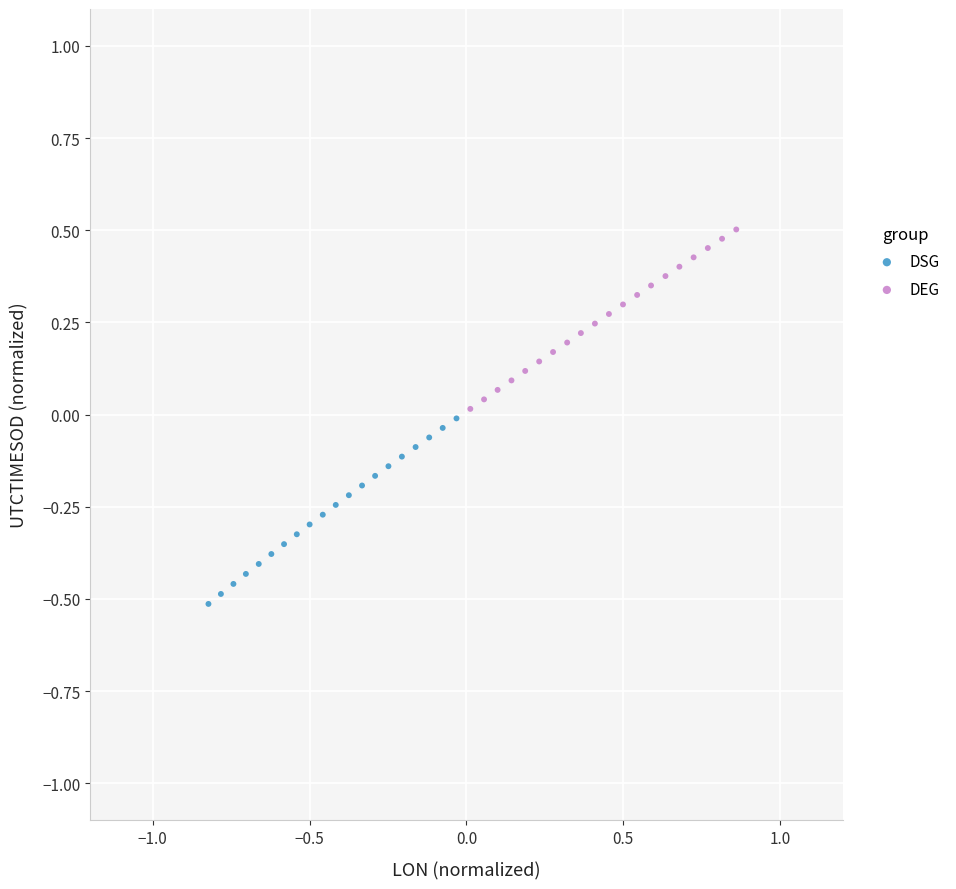

Which series reaches the maximum Y coordinate?

DEG